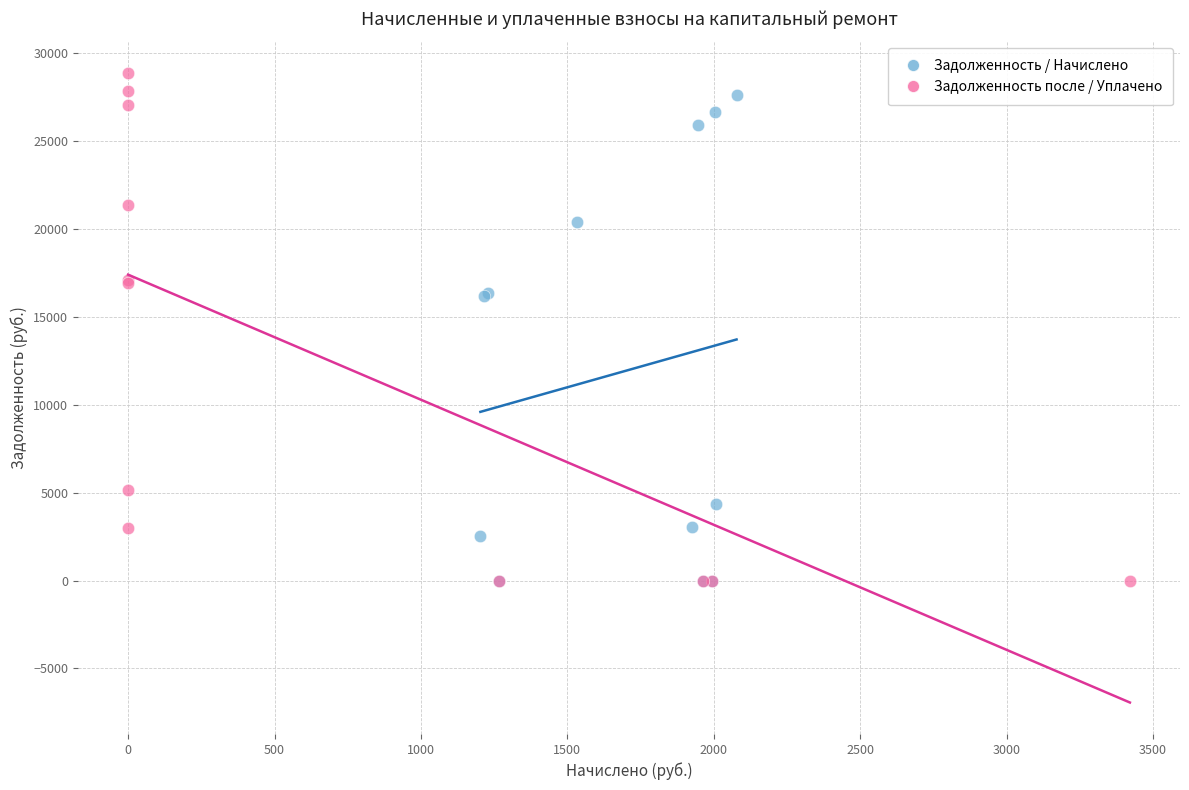

Which series has the largest Y range (max minus min)?

Задолженность после / Уплачено